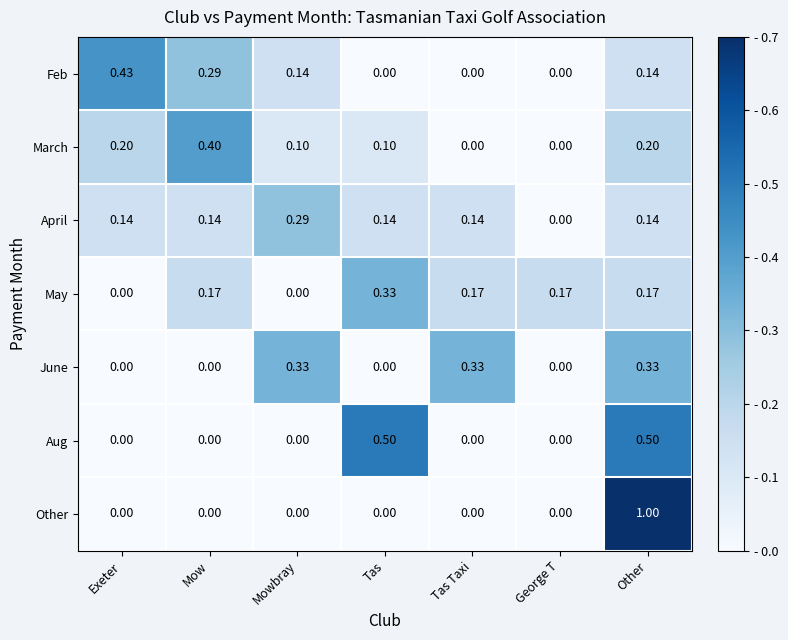

What is the total value across all series at Mowbray?

0.9